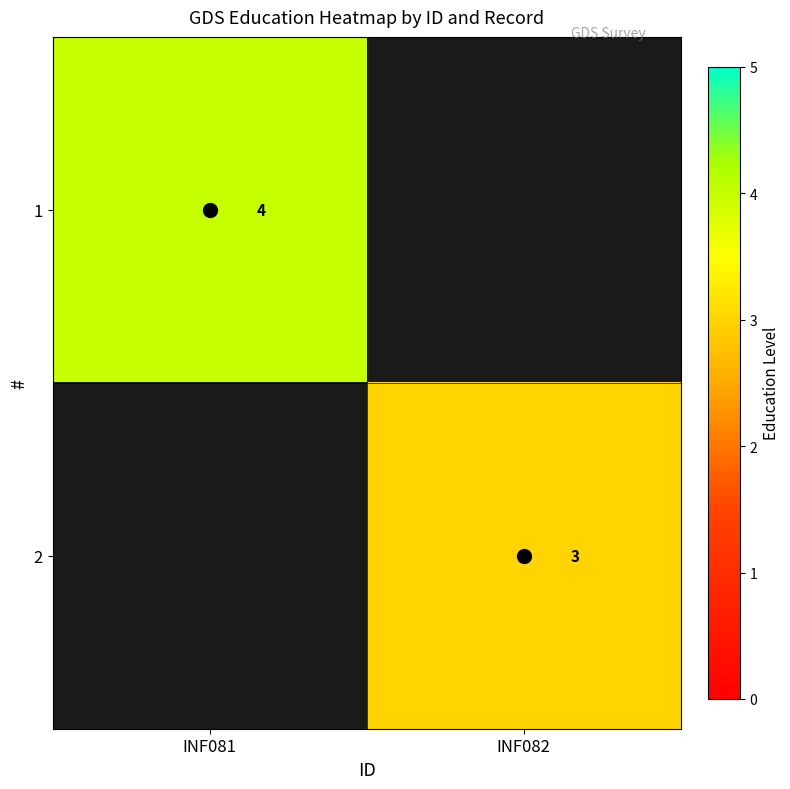

Is it true that 1 equals 6 at INF081?

False